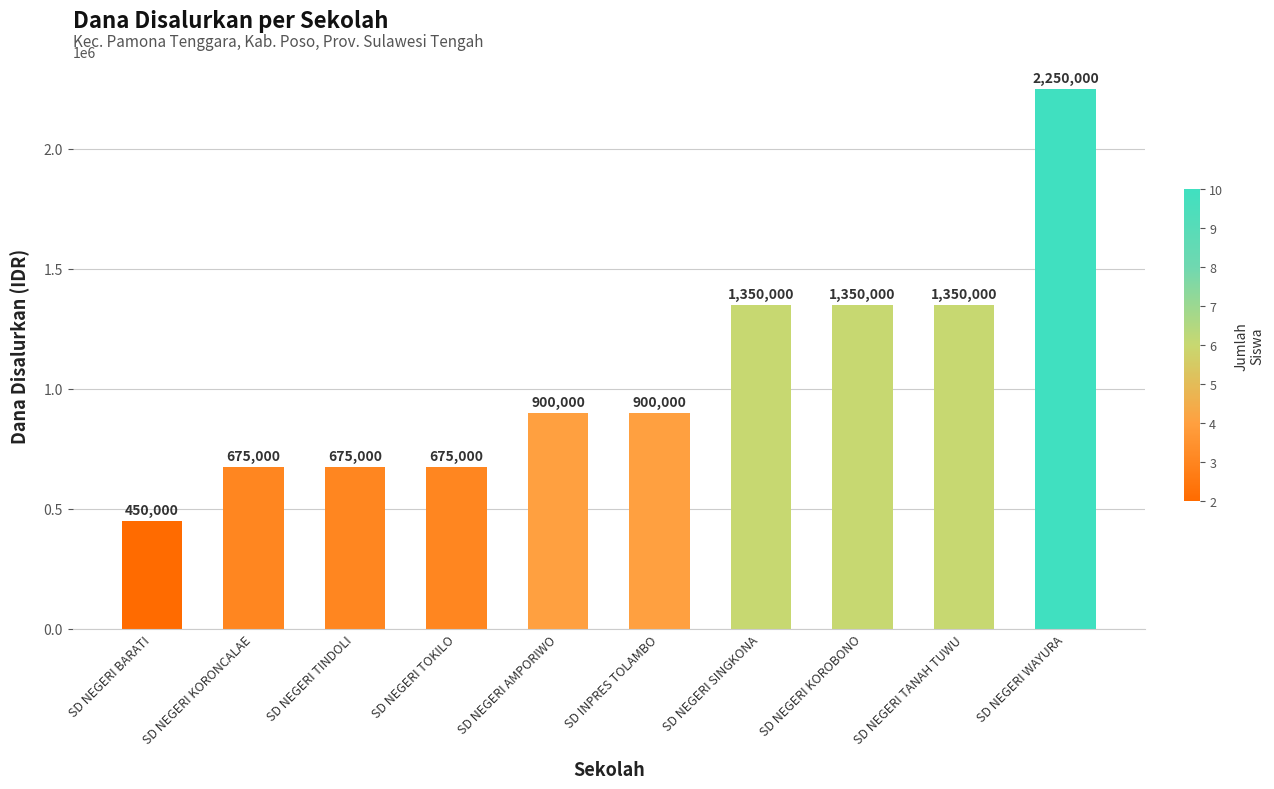

What is the label of the 9th bar from the left?

SD NEGERI TANAH TUWU